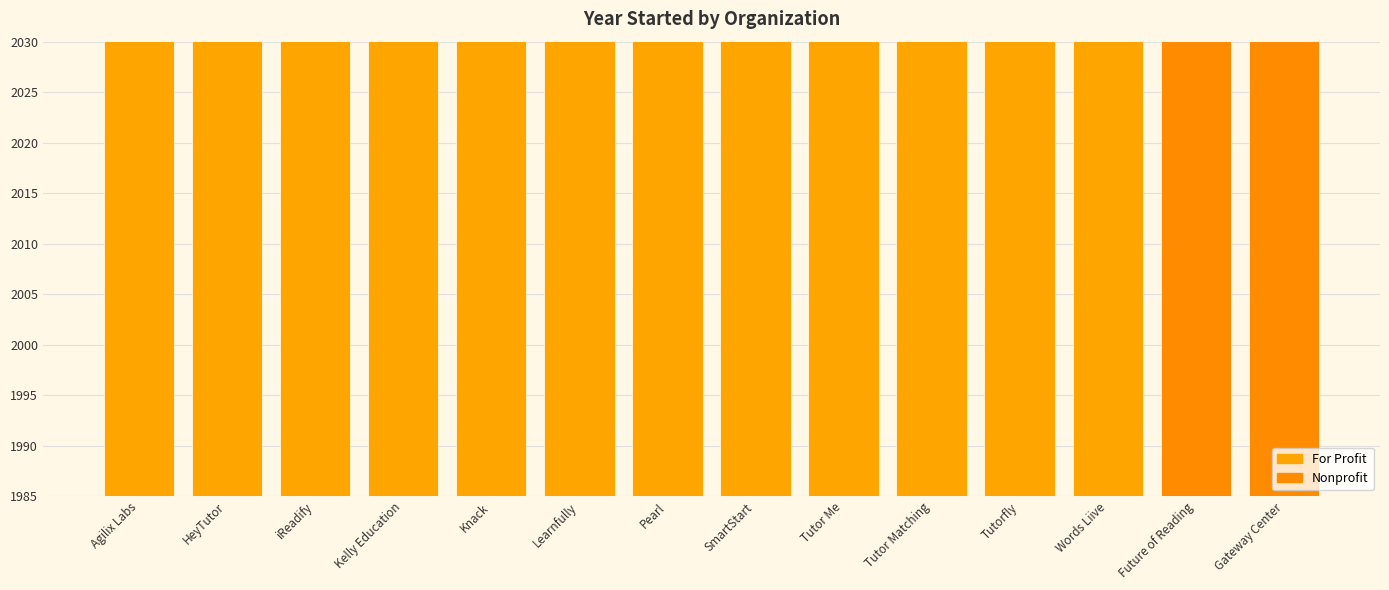

At which category does the chart reach its minimum across all series?

Kelly Education